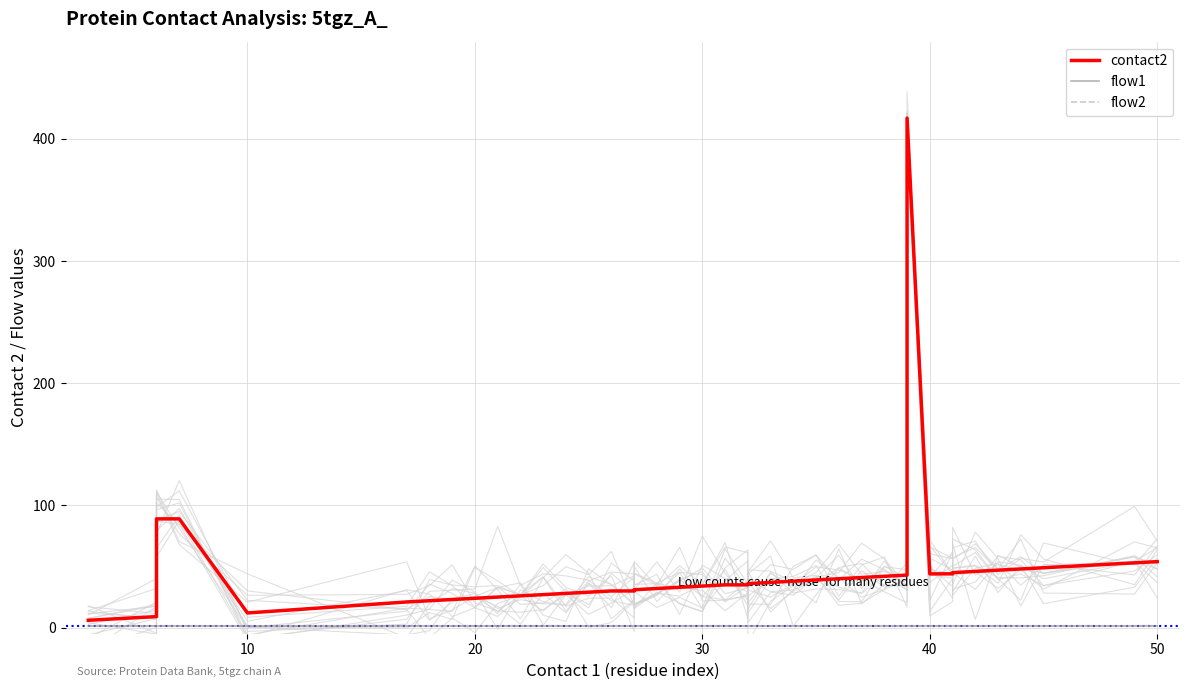

Count the number of categories in the chart.

40